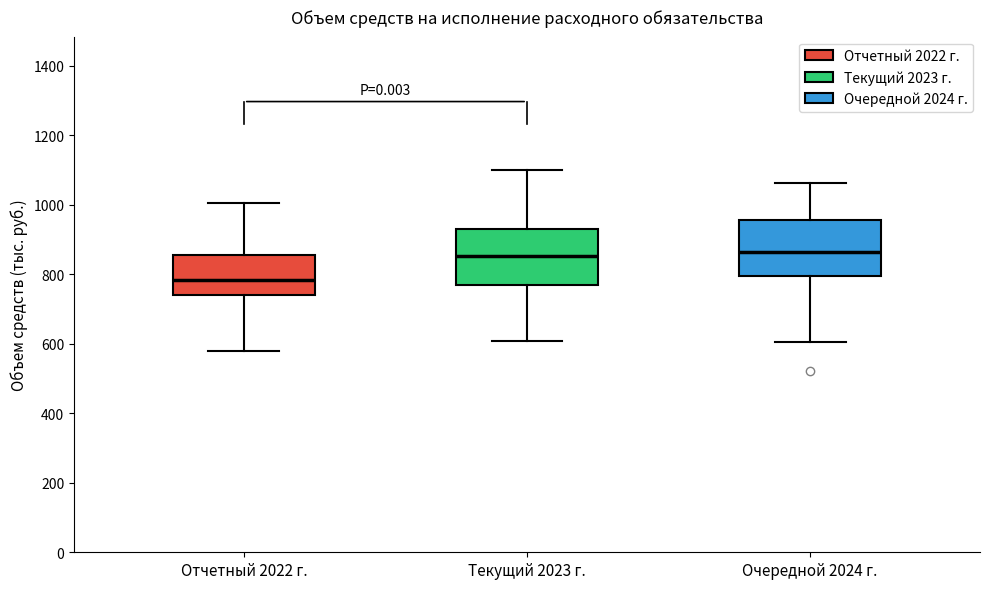

Reading left to right, transcribe this box plot: for each box, give where its median line is, the range the box spans, and where its two whiskers end, as read against the y-axis. The values are not printed on the chart, so give them approximately, as read against the axis.

Отчетный 2022 г.: median 780, box 740 to 860, whiskers 580 to 1000
Текущий 2023 г.: median 860, box 760 to 940, whiskers 600 to 1100
Очередной 2024 г.: median 860, box 800 to 960, whiskers 600 to 1060